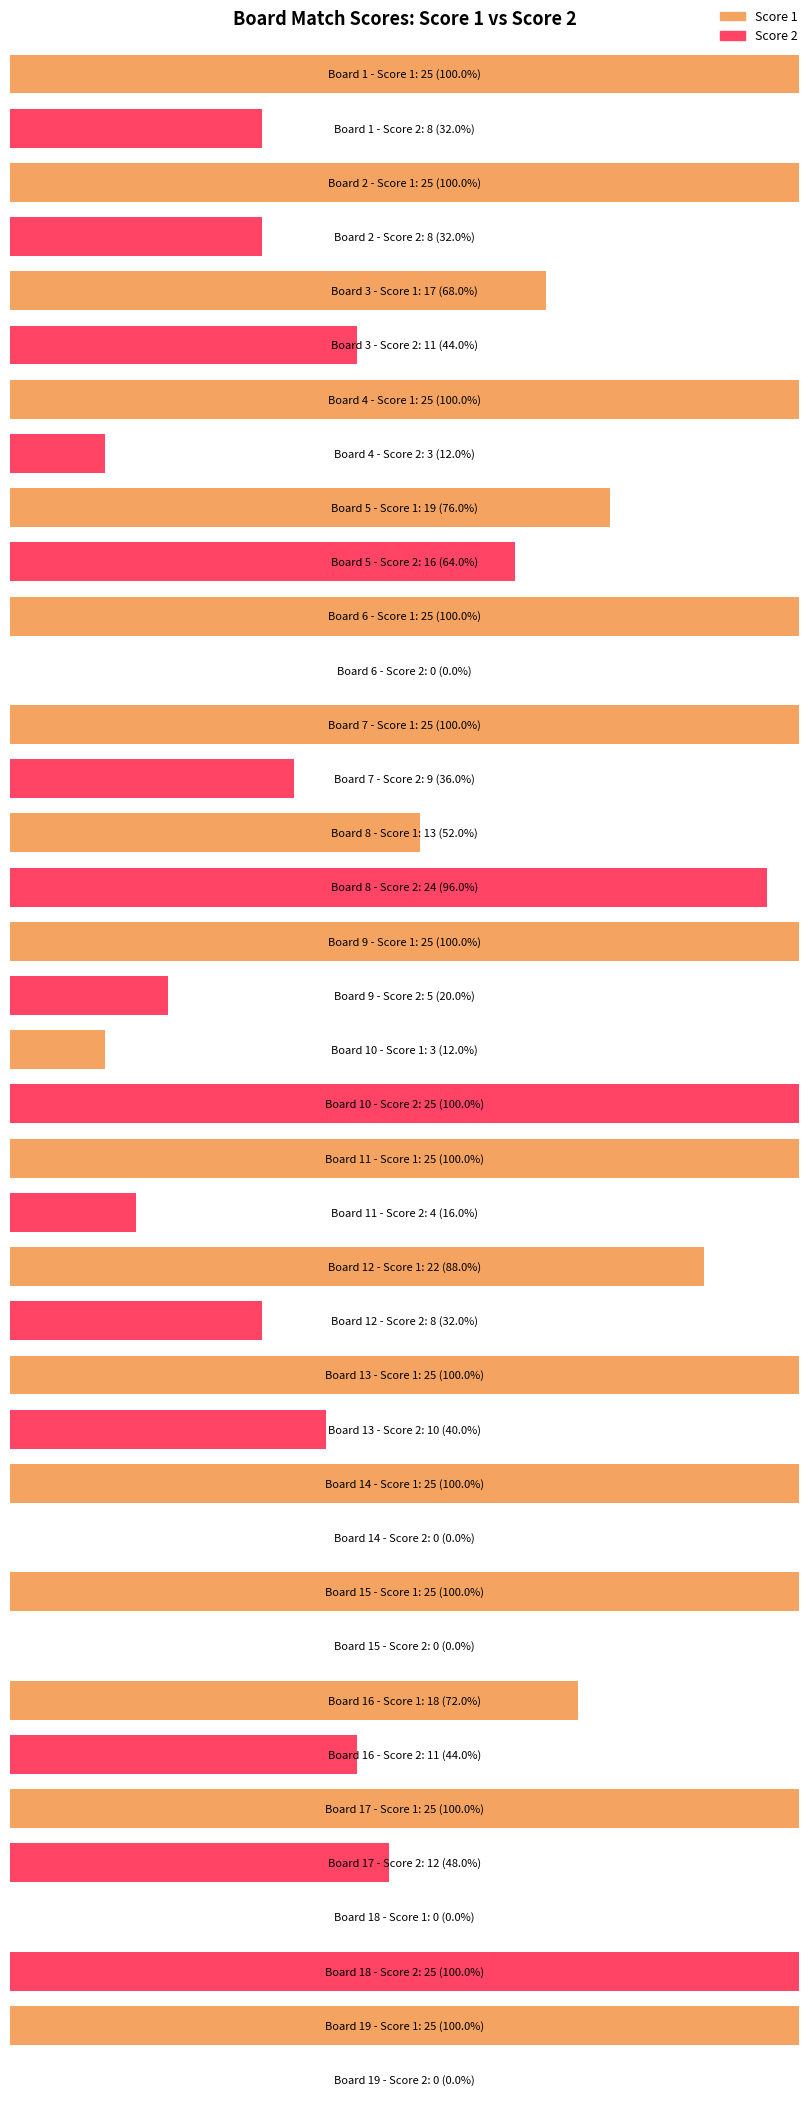

What is the difference between the highest and lowest values at 9?

20